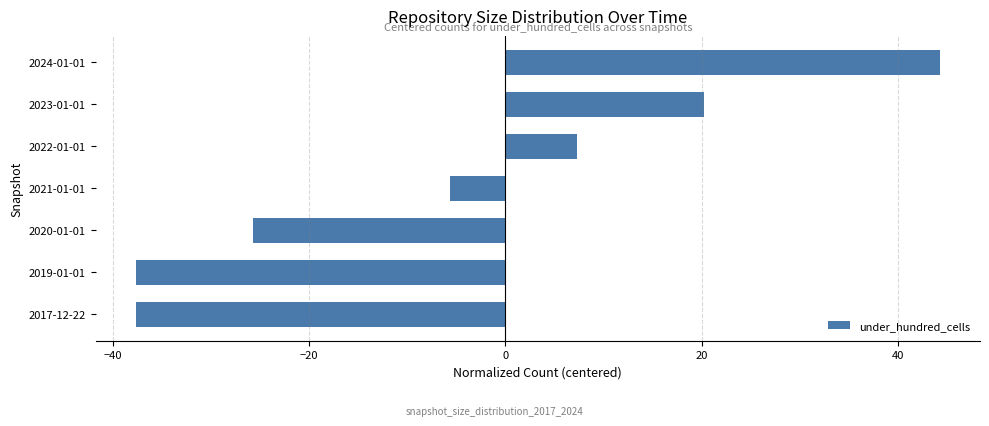

Reading bottom to top, extract all data points from this chart.

2017-12-22=-37.7	2019-01-01=-37.7	2020-01-01=-25.7	2021-01-01=-5.7	2022-01-01=7.3	2023-01-01=20.3	2024-01-01=44.3